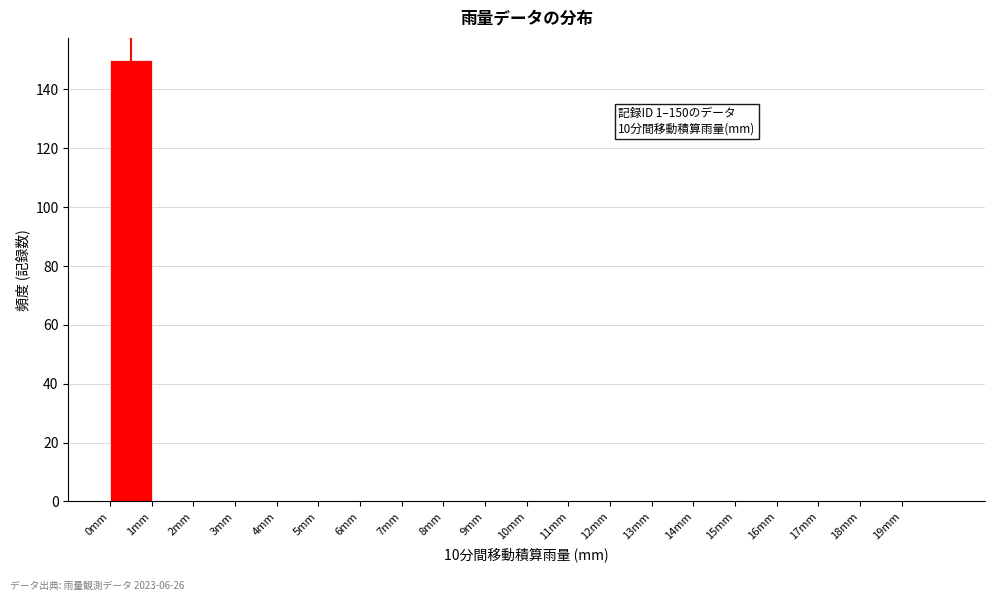

Over which range of the x-axis is the bar tallest?

0 to 1